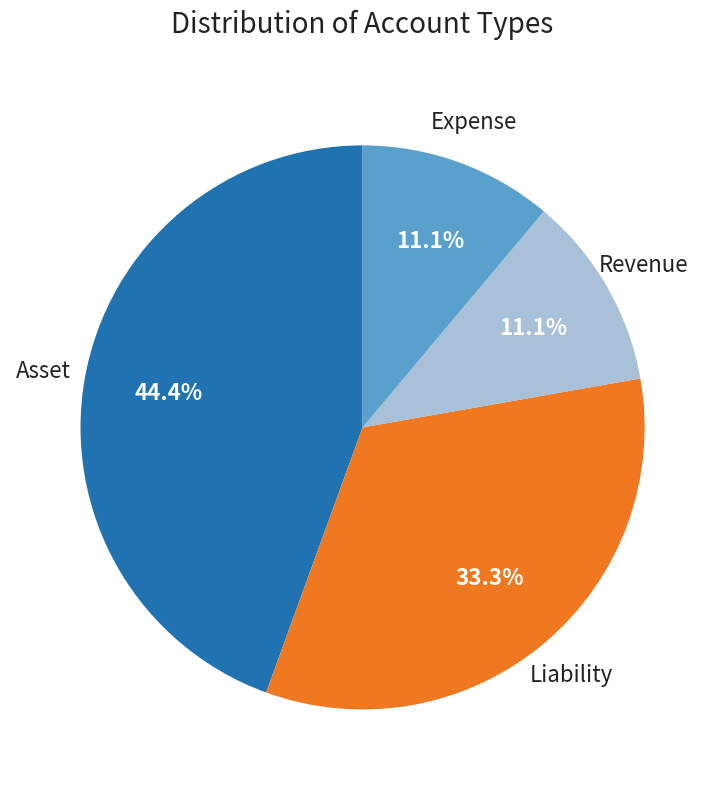

Is Asset the majority of the pie?

No